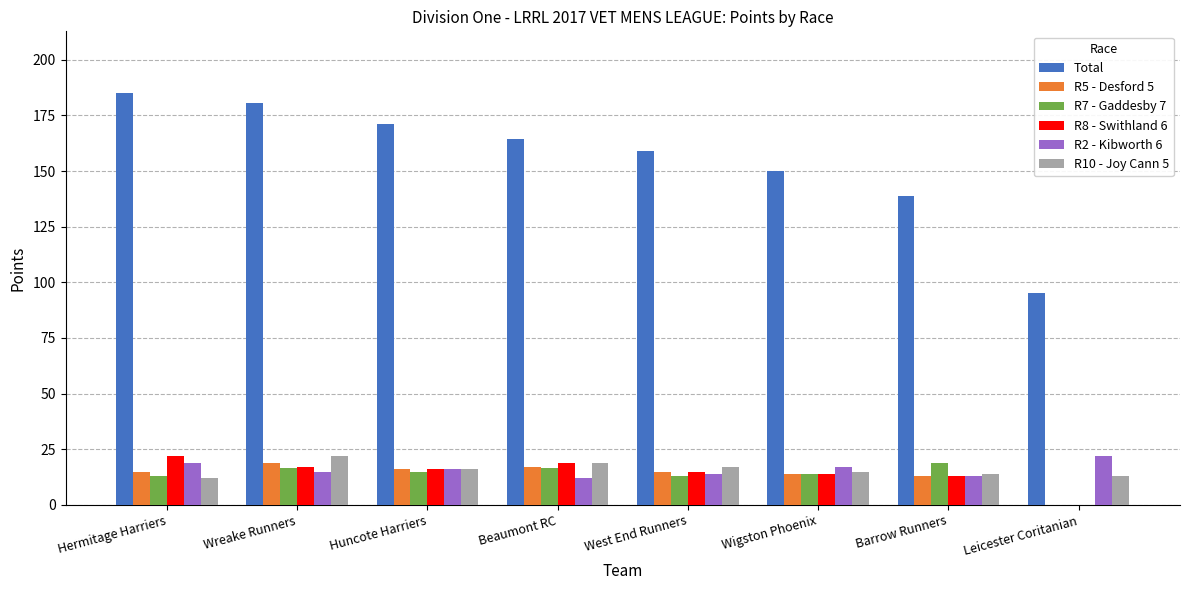

Which series changed the most between Wreake Runners and Wigston Phoenix?

Total